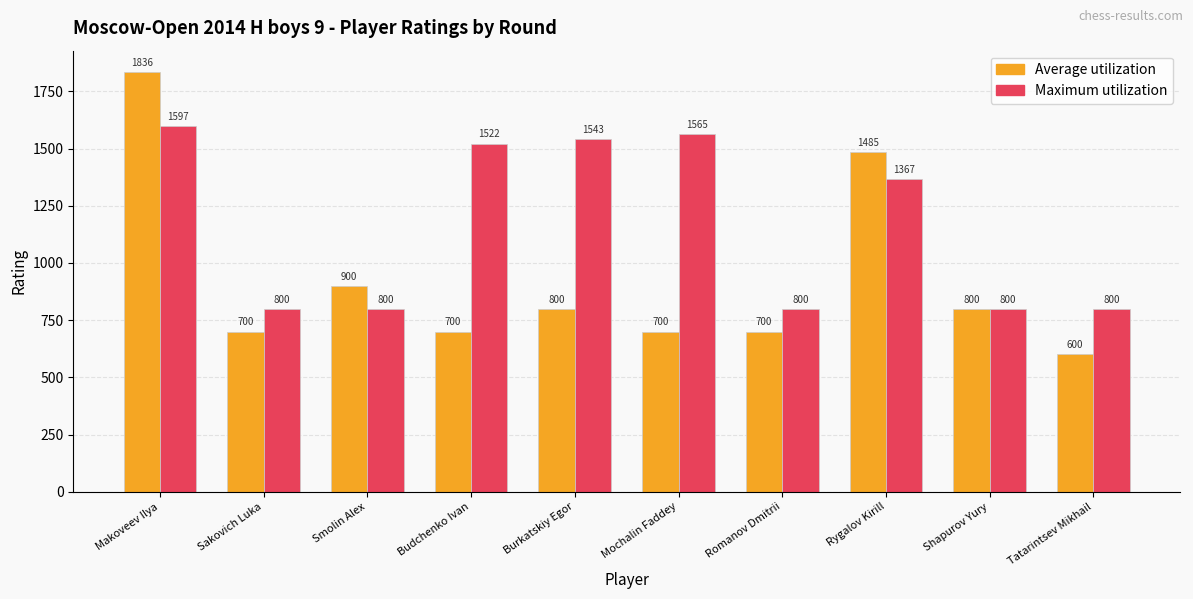

Which series has the largest total across all categories?

Maximum utilization